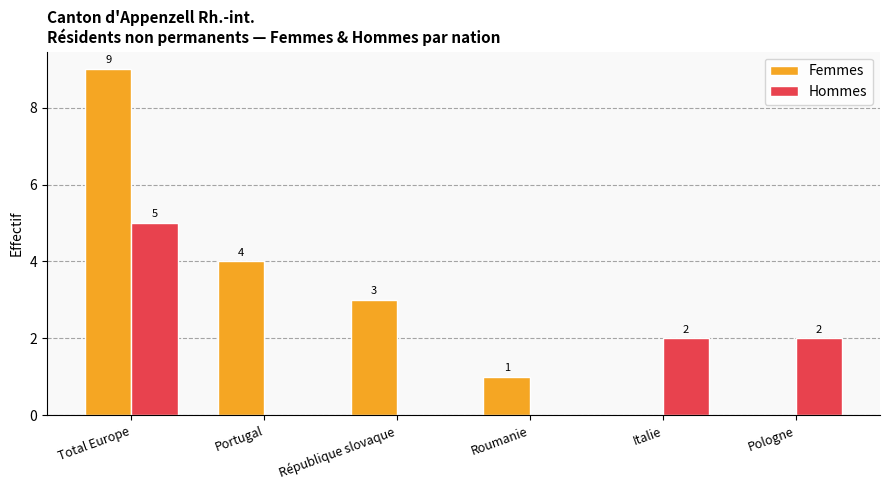

True or false: Hommes has a value of 3 at Roumanie.

False